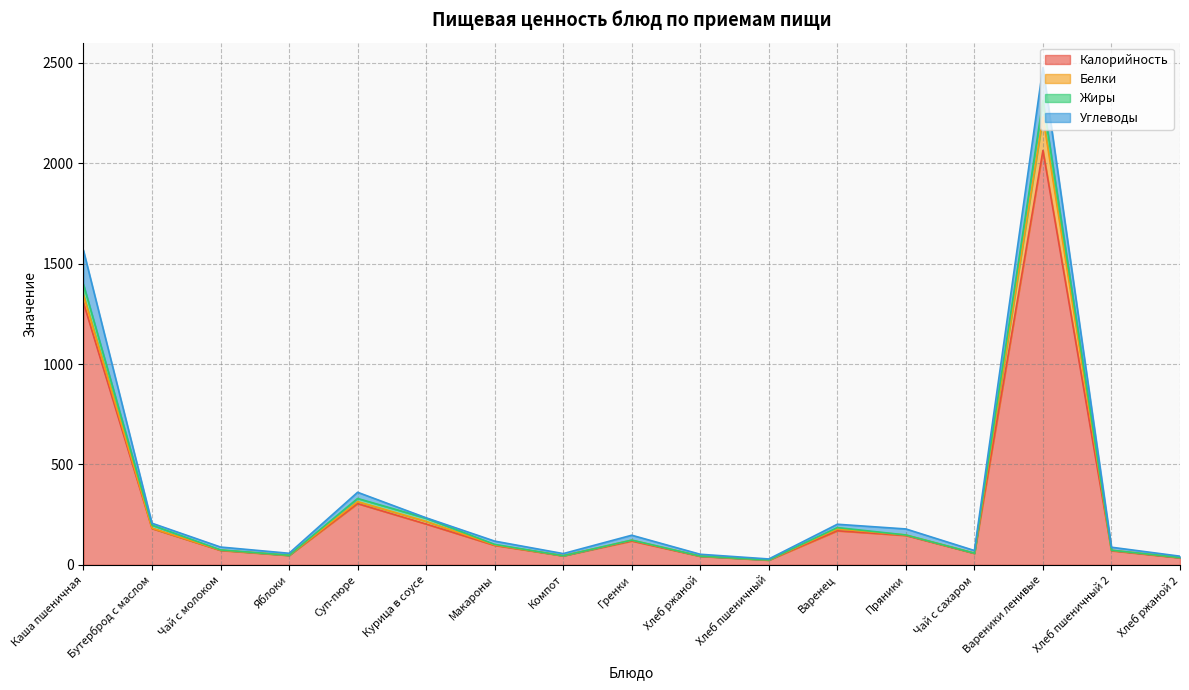

Does the chart have visible grid lines?

Yes